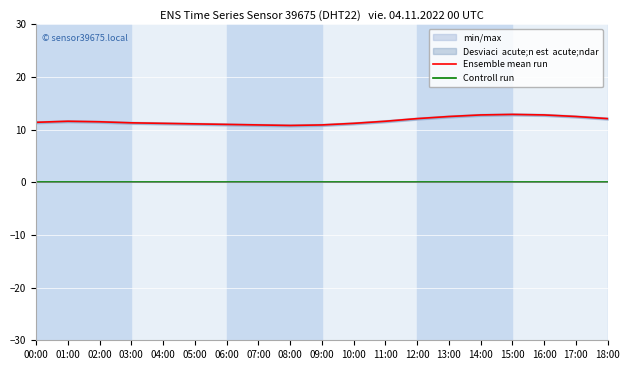

True or false: Ensemble mean run and Controll run cross at least once.

False